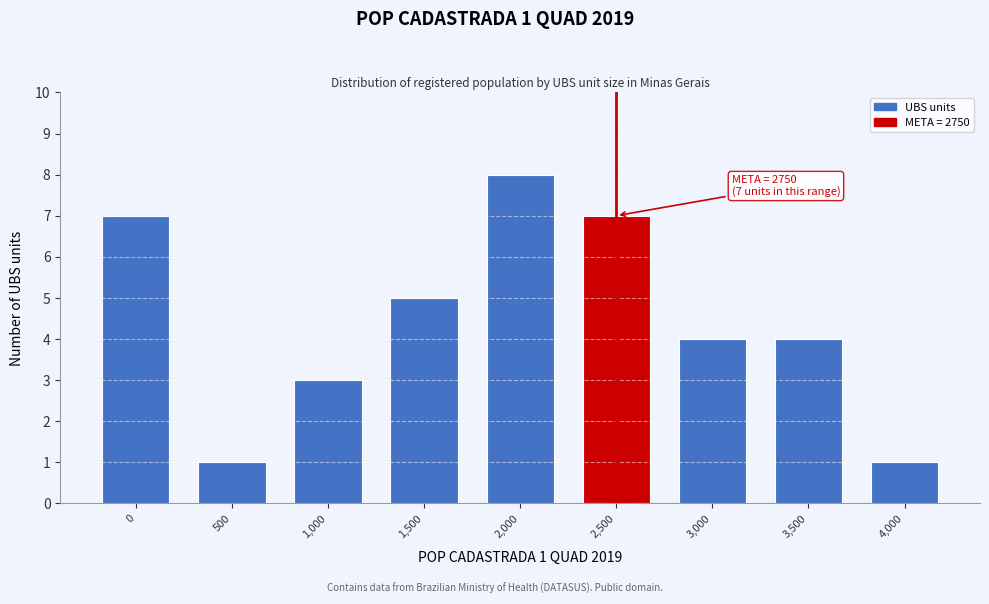

Reading left to right, what are all the values shown in this chart?

0=7	500=1	1,000=3	1,500=5	2,000=8	2,500=7	3,000=4	3,500=4	4,000=1